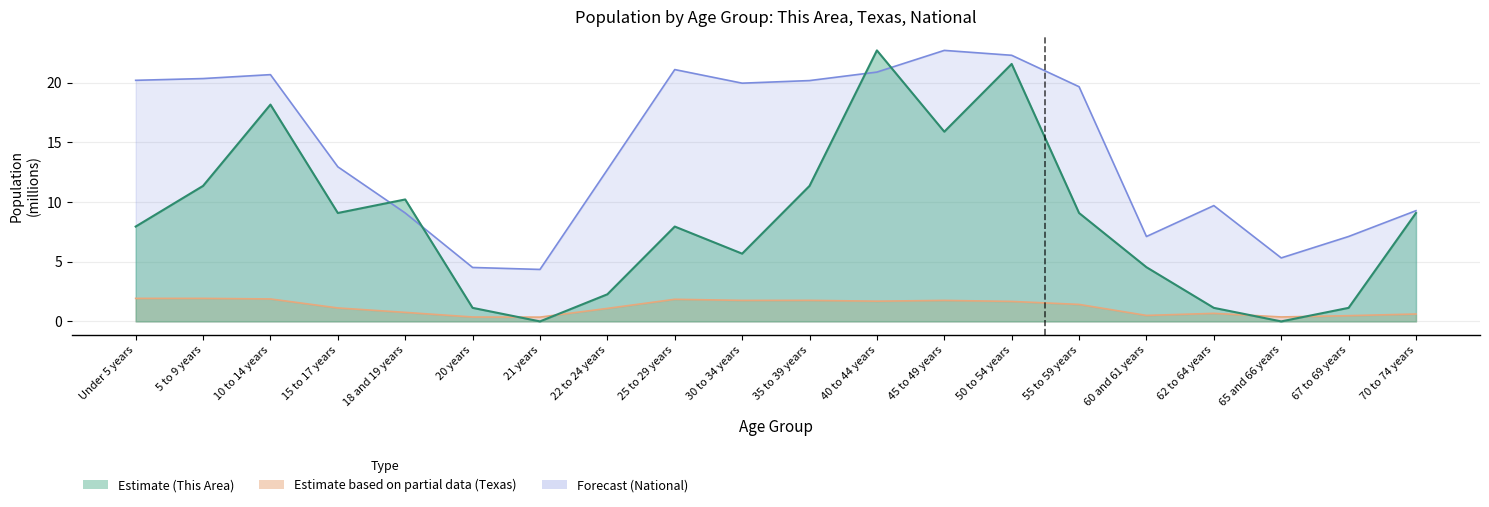

True or false: National has a value of 13.9 at 18 and 19 years.

False